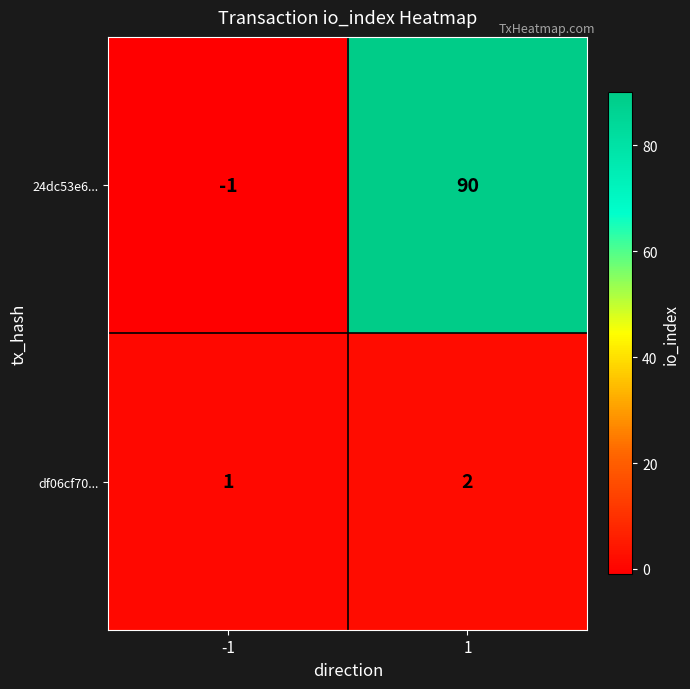

Which series has the largest range (max minus min)?

24dc53e6...